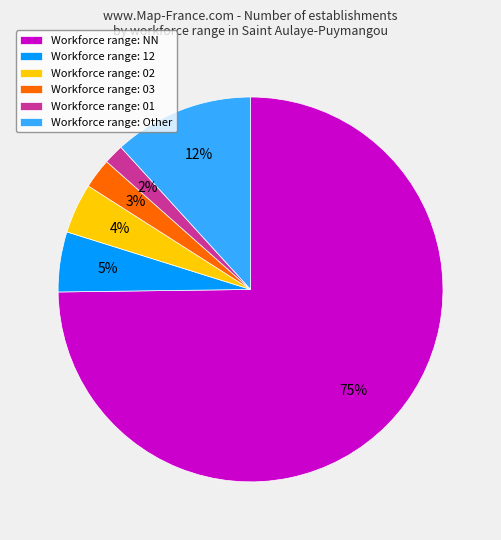

Which has a higher value, Workforce range: 01 or Workforce range: Other?

Workforce range: Other